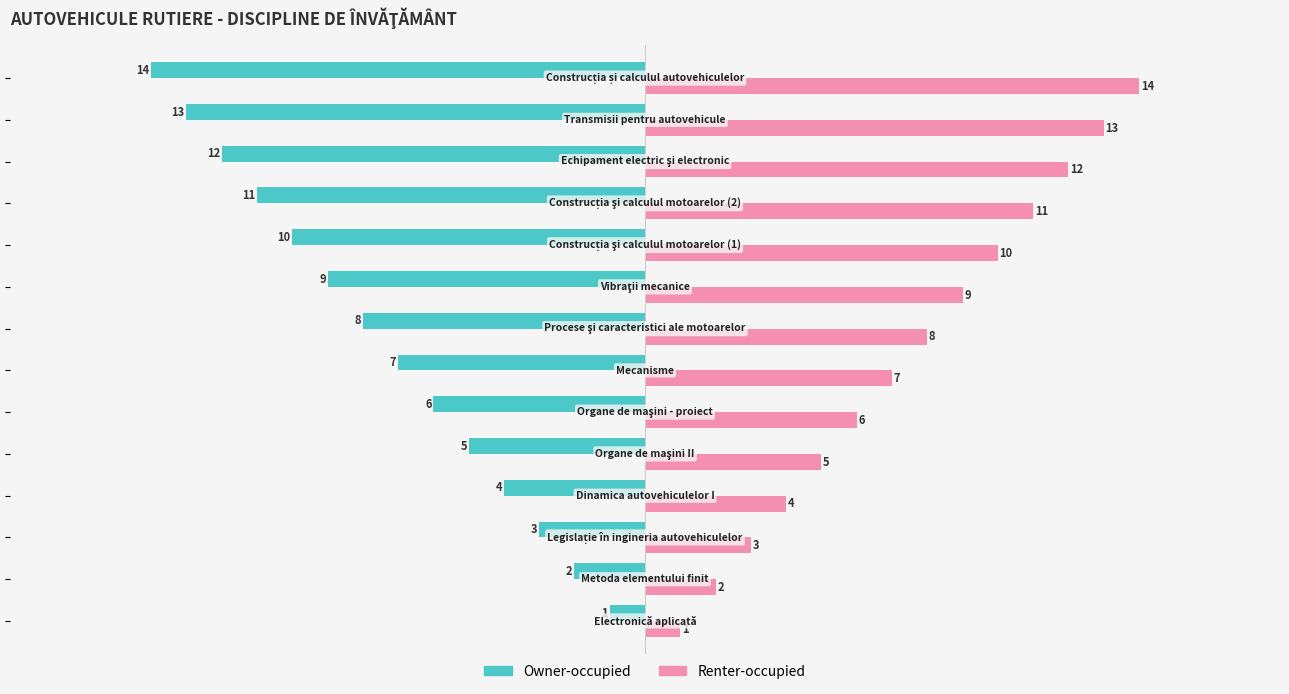

List the series in order of their overall mean, lowest first.

Owner-occupied, Renter-occupied